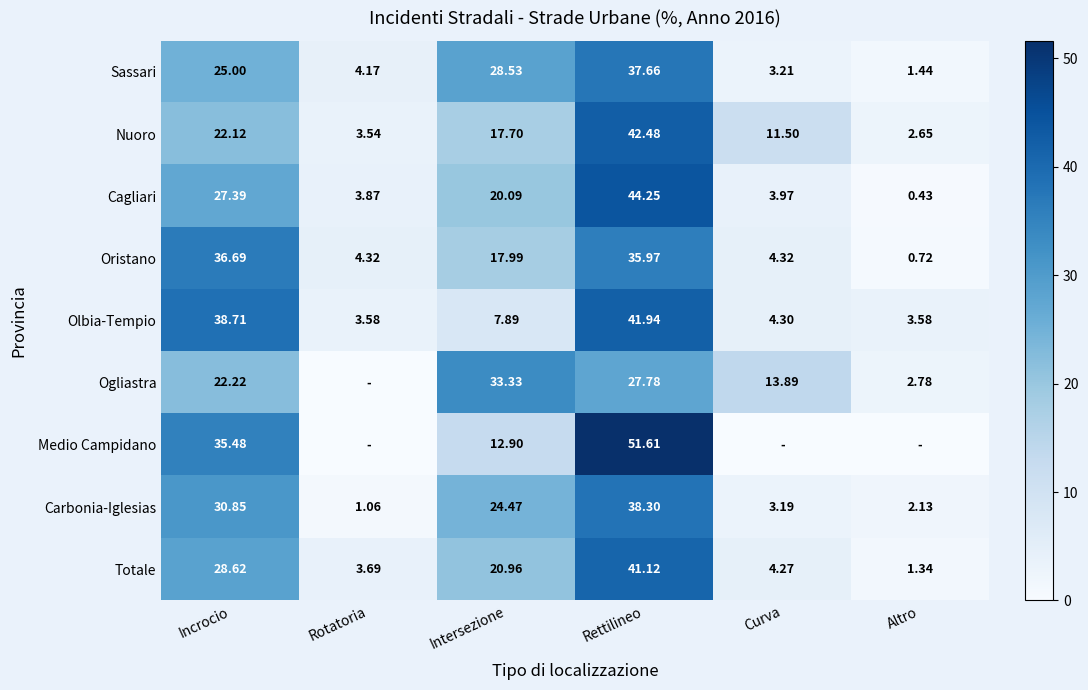

List the labels in order of Sassari value, largest first.

Rettilineo, Intersezione, Incrocio, Rotatoria, Curva, Altro